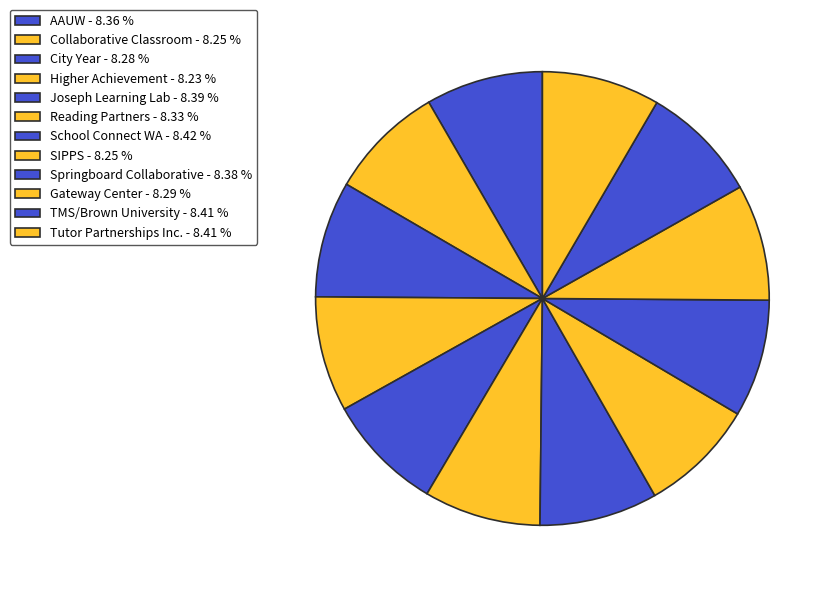

How many slices are in this pie chart?

12